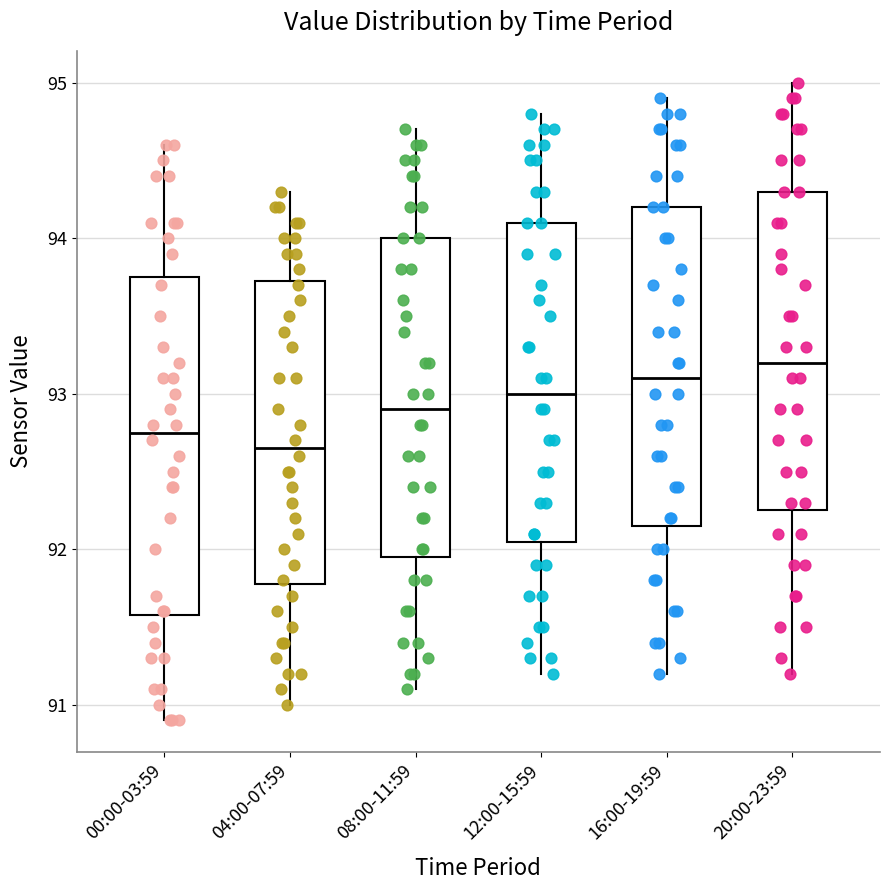

Reading left to right, read every box against the y-axis: the position of its median line, the range the box covers, and the ends of its whiskers. The values are not printed on the chart, so give them approximately, as read against the axis.

00:00-03:59: median 92.8, box 91.6 to 93.8, whiskers 90.9 to 94.6
04:00-07:59: median 92.7, box 91.8 to 93.7, whiskers 91.0 to 94.3
08:00-11:59: median 92.9, box 92.0 to 94.0, whiskers 91.1 to 94.7
12:00-15:59: median 93.0, box 92.1 to 94.1, whiskers 91.2 to 94.8
16:00-19:59: median 93.1, box 92.2 to 94.2, whiskers 91.2 to 94.9
20:00-23:59: median 93.2, box 92.3 to 94.3, whiskers 91.2 to 95.0